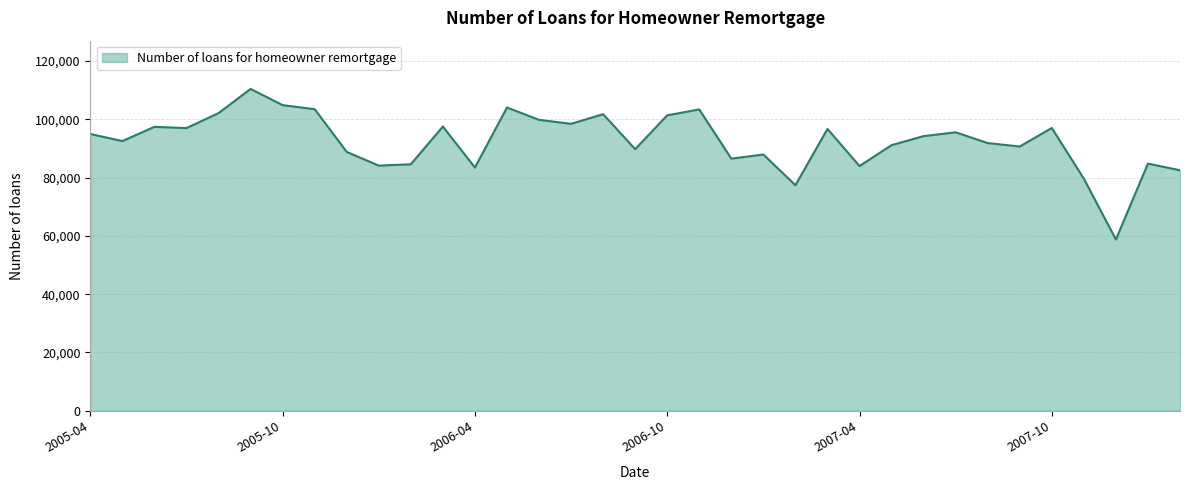

What is the greatest value displayed?

110450